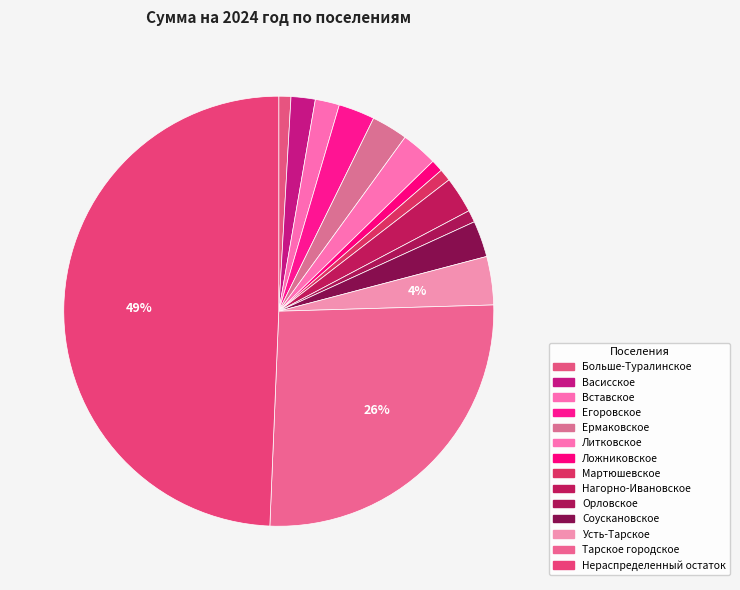

What percentage is the Орловское slice, to the nearest percent?

1%